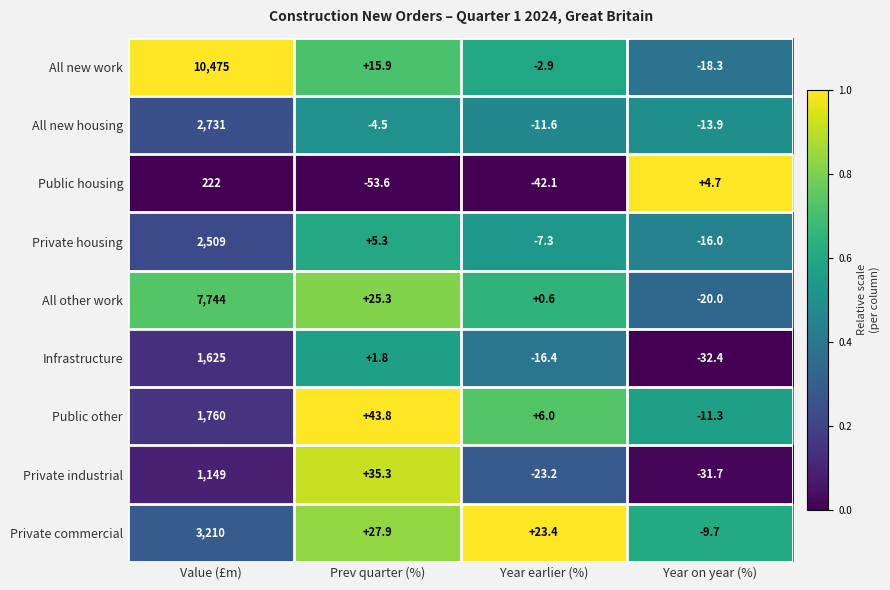

List the labels in order of Public other value, smallest first.

Year on year (%), Year earlier (%), Prev quarter (%), Value (£m)